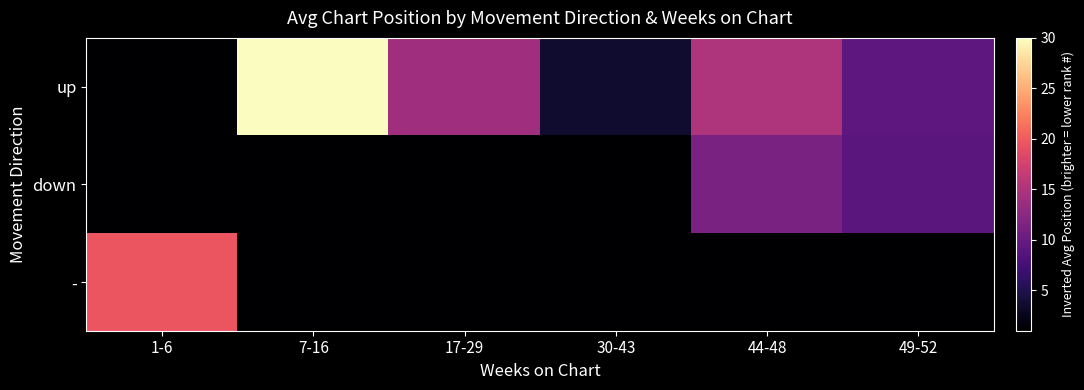

What is the smallest value displayed?

1.0